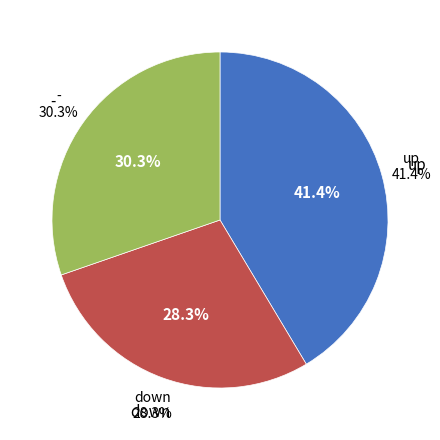

To the nearest percent, what is the combined percentage of up and down?

70%